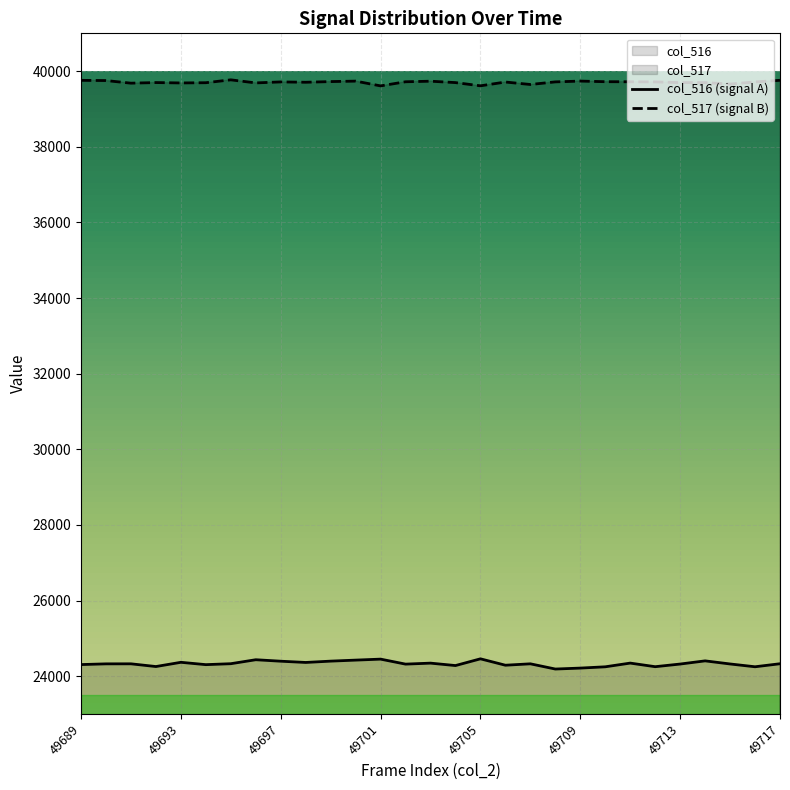

True or false: col_516 (signal A) and col_517 (signal B) cross at least once.

False